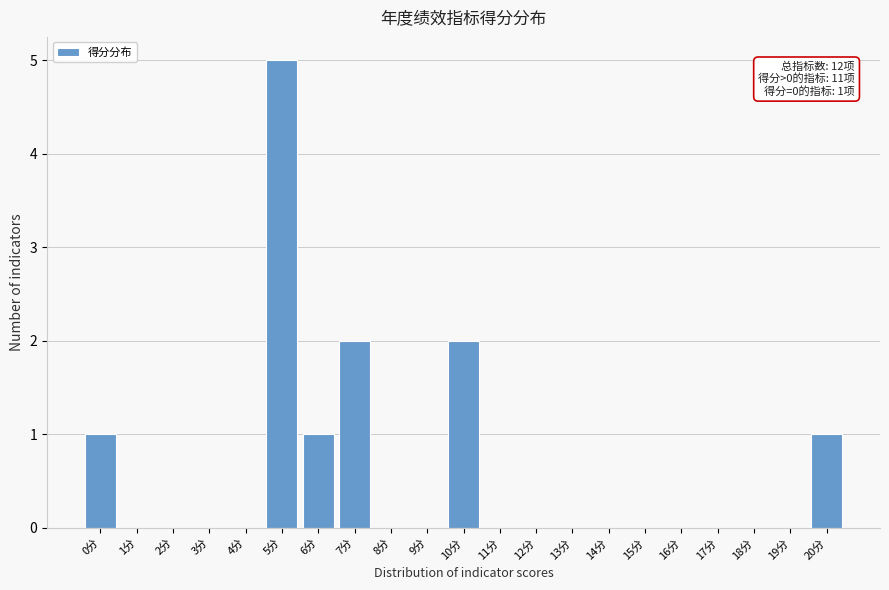

Reading left to right, list all the values displayed in this chart.

0分=1	1分=0	2分=0	3分=0	4分=0	5分=5	6分=1	7分=2	8分=0	9分=0	10分=2	11分=0	12分=0	13分=0	14分=0	15分=0	16分=0	17分=0	18分=0	19分=0	20分=1